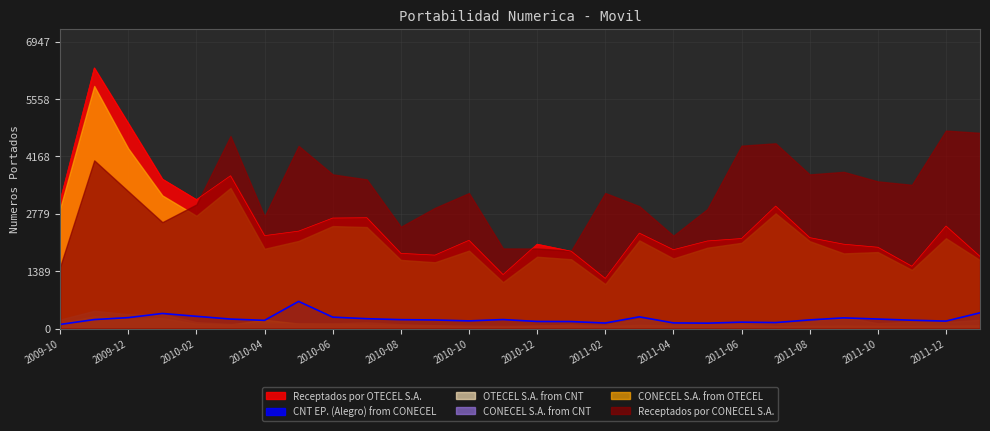

What is the value of the Receptados por CONECEL S.A. point at the 19th from the left?

2249